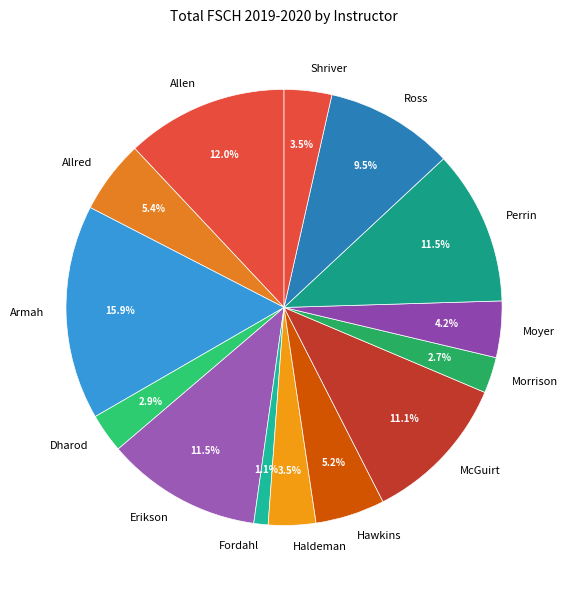

Approximately how many times larger is the value at Allred compared to Haldeman?

1.5